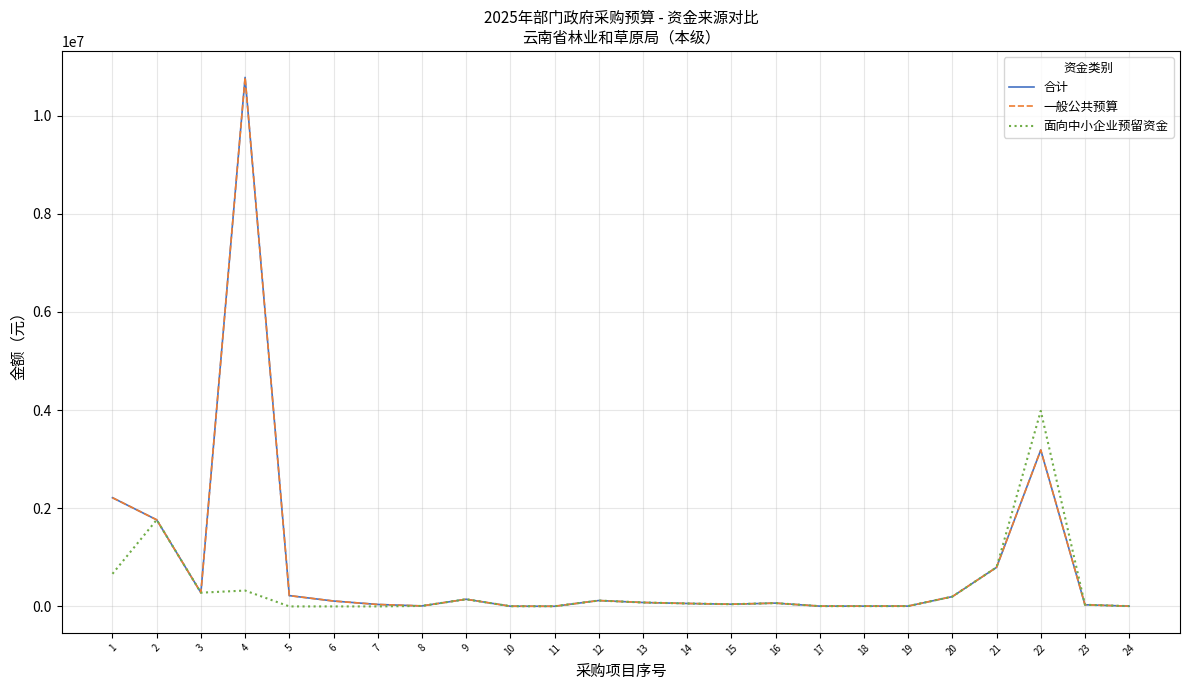

True or false: 一般公共预算 and 面向中小企业预留资金 cross at least once.

False